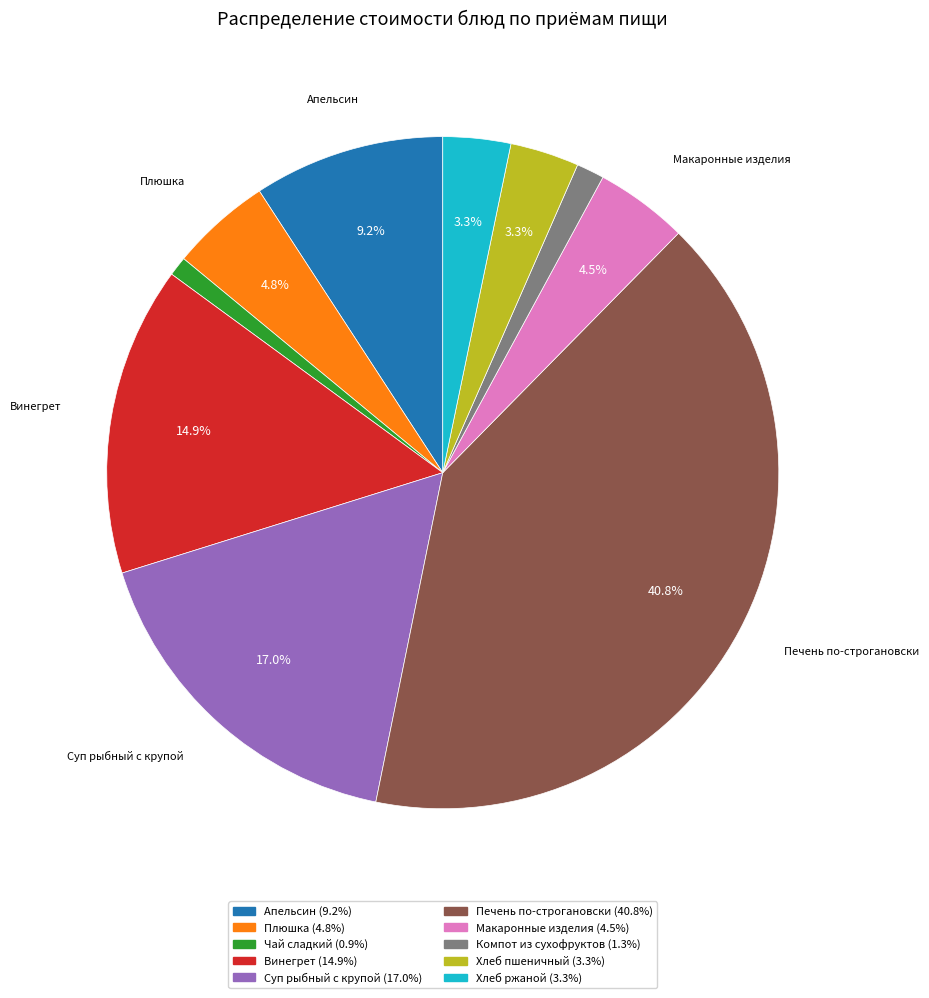

Which slice is the largest?

Печень по-строгановски